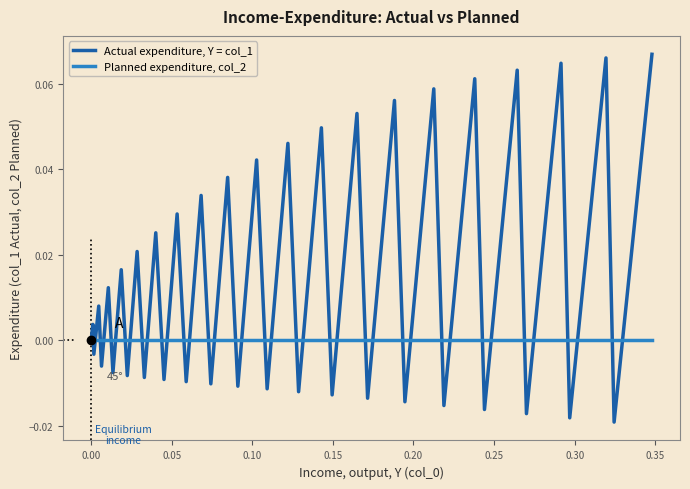

True or false: Actual expenditure, Y = col_1 and Planned expenditure, col_2 cross at least once.

True